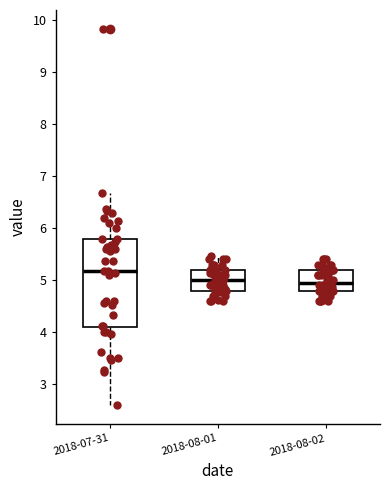

Reading left to right, transcribe this box plot: for each box, give where its median line is, the range the box spans, and where its two whiskers end, as read against the y-axis. The values are not printed on the chart, so give them approximately, as read against the axis.

2018-07-31: median 5.2, box 4.1 to 5.8, whiskers 2.6 to 6.7
2018-08-01: median 5.0, box 4.8 to 5.2, whiskers 4.6 to 5.5
2018-08-02: median 5.0, box 4.8 to 5.2, whiskers 4.6 to 5.4